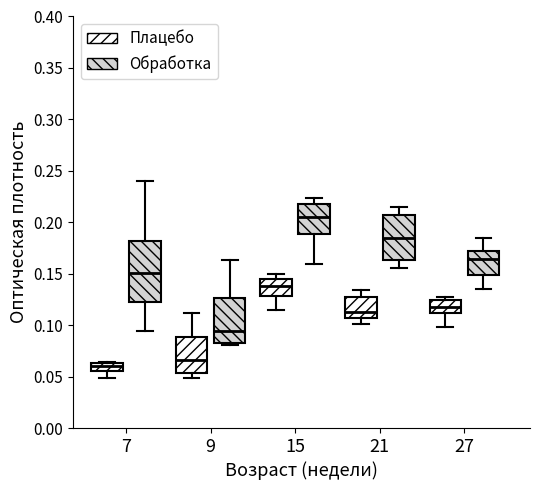

Reading left to right, read every box against the y-axis: the position of its median line, the range the box covers, and the ends of its whiskers. The values are not printed on the chart, so give them approximately, as read against the axis.

7 (Плацебо): median 0.060, box 0.055 to 0.065, whiskers 0.050 to 0.065
7 (Обработка): median 0.150, box 0.120 to 0.180, whiskers 0.095 to 0.240
9 (Плацебо): median 0.065, box 0.055 to 0.090, whiskers 0.050 to 0.110
9 (Обработка): median 0.095, box 0.085 to 0.125, whiskers 0.080 to 0.165
15 (Плацебо): median 0.140, box 0.130 to 0.145, whiskers 0.115 to 0.150
15 (Обработка): median 0.205, box 0.190 to 0.220, whiskers 0.160 to 0.225
21 (Плацебо): median 0.115, box 0.105 to 0.125, whiskers 0.100 to 0.135
21 (Обработка): median 0.185, box 0.165 to 0.205, whiskers 0.155 to 0.215
27 (Плацебо): median 0.120, box 0.110 to 0.125, whiskers 0.100 to 0.130
27 (Обработка): median 0.165, box 0.150 to 0.170, whiskers 0.135 to 0.185